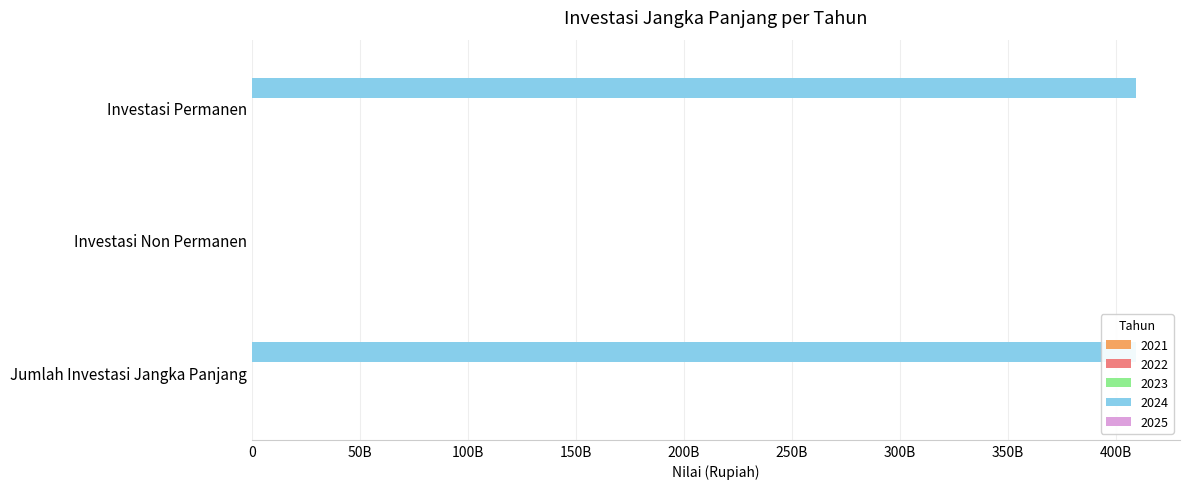

What is the label of the 3rd bar from the left?

Investasi Permanen